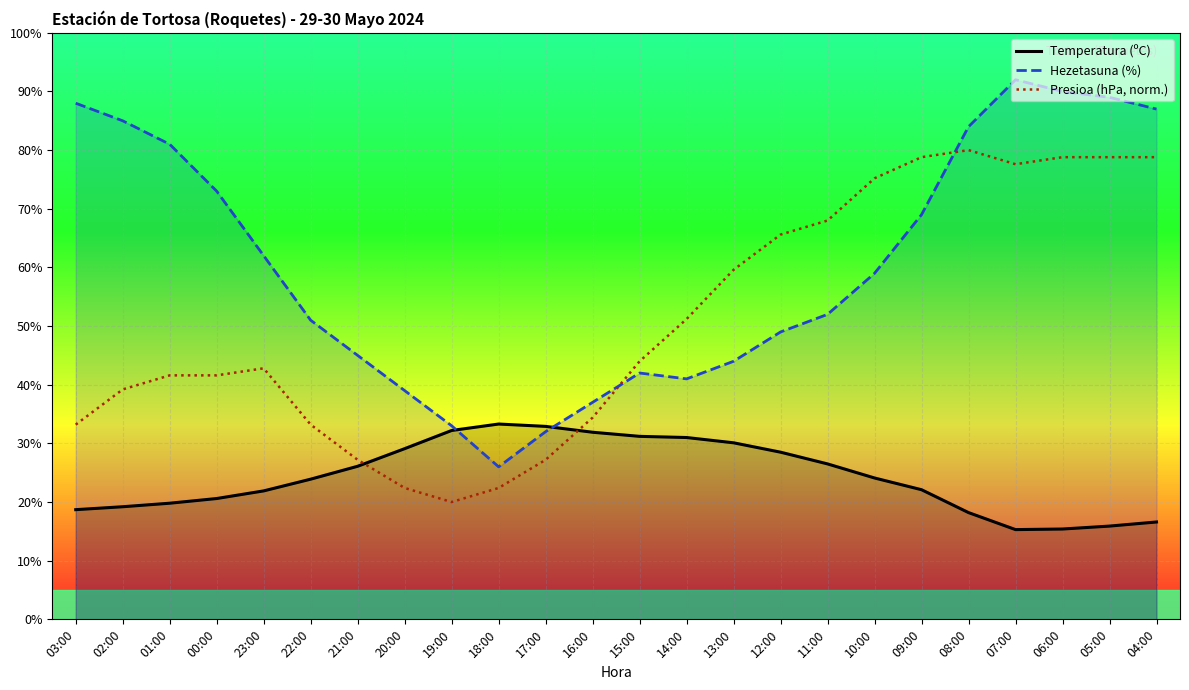

At which label does Temperatura (ºC) reach its minimum?

07:00